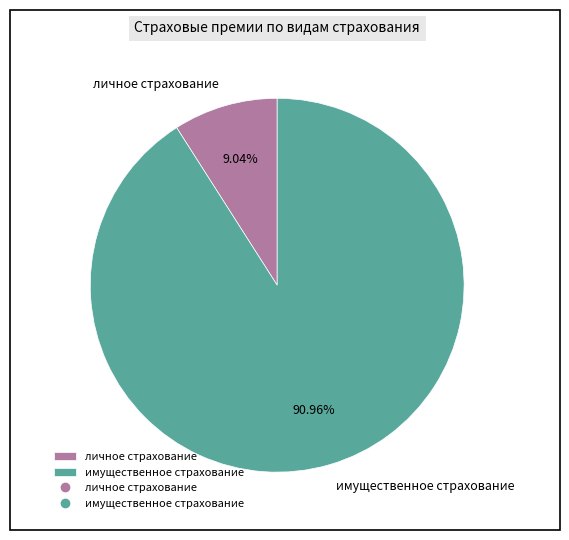

Which slice is the smallest?

личное страхование